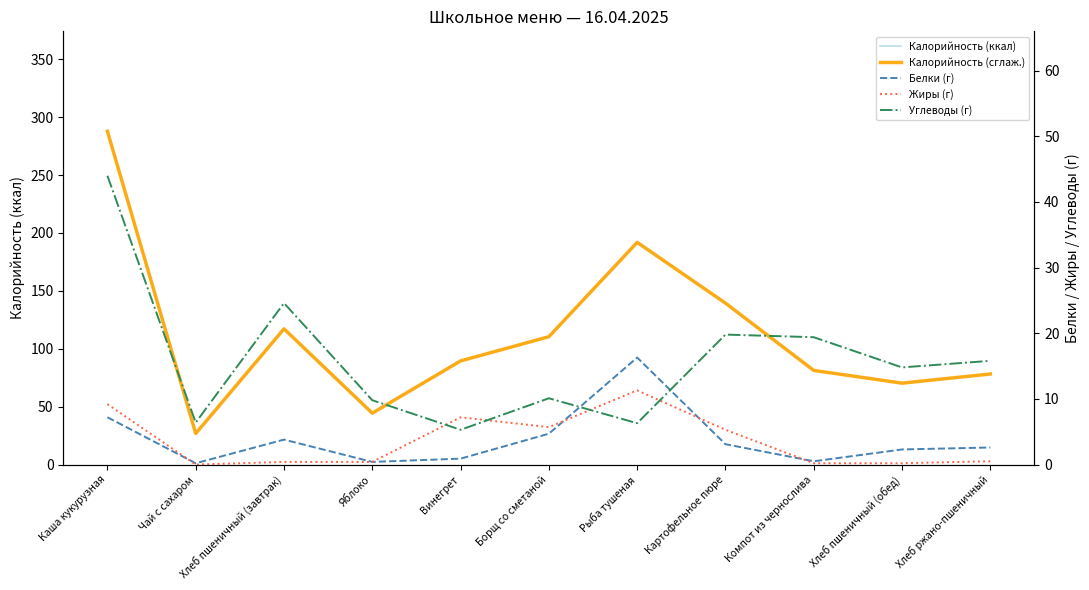

Reading left to right, extract all data points from this chart.

Калорийность (ккал): Каша кукурузная=287.8	Чай с сахаром=26.8	Хлеб пшеничный (завтрак)=117.2	Яблоко=44.4	Винегрет=89.5	Борщ со сметаной=110.4	Рыба тушеная=191.9	Картофельное пюре=139.4	Компот из чернослива=81.3	Хлеб пшеничный (обед)=70.3	Хлеб ржано-пшеничный=78.2
Калорийность (сглаж.): Каша кукурузная=287.8	Чай с сахаром=26.8	Хлеб пшеничный (завтрак)=117.2	Яблоко=44.4	Винегрет=89.5	Борщ со сметаной=110.4	Рыба тушеная=191.9	Картофельное пюре=139.4	Компот из чернослива=81.3	Хлеб пшеничный (обед)=70.3	Хлеб ржано-пшеничный=78.2
Белки (г): Каша кукурузная=7.2	Чай с сахаром=0.2	Хлеб пшеничный (завтрак)=3.8	Яблоко=0.4	Винегрет=0.9	Борщ со сметаной=4.7	Рыба тушеная=16.3	Картофельное пюре=3.1	Компот из чернослива=0.5	Хлеб пшеничный (обед)=2.3	Хлеб ржано-пшеничный=2.6
Жиры (г): Каша кукурузная=9.2	Чай с сахаром=0.0	Хлеб пшеничный (завтрак)=0.4	Яблоко=0.4	Винегрет=7.2	Борщ со сметаной=5.7	Рыба тушеная=11.3	Картофельное пюре=5.3	Компот из чернослива=0.2	Хлеб пшеничный (обед)=0.2	Хлеб ржано-пшеничный=0.5
Углеводы (г): Каша кукурузная=44.0	Чай с сахаром=6.4	Хлеб пшеничный (завтрак)=24.6	Яблоко=9.8	Винегрет=5.3	Борщ со сметаной=10.1	Рыба тушеная=6.3	Картофельное пюре=19.8	Компот из чернослива=19.4	Хлеб пшеничный (обед)=14.8	Хлеб ржано-пшеничный=15.8